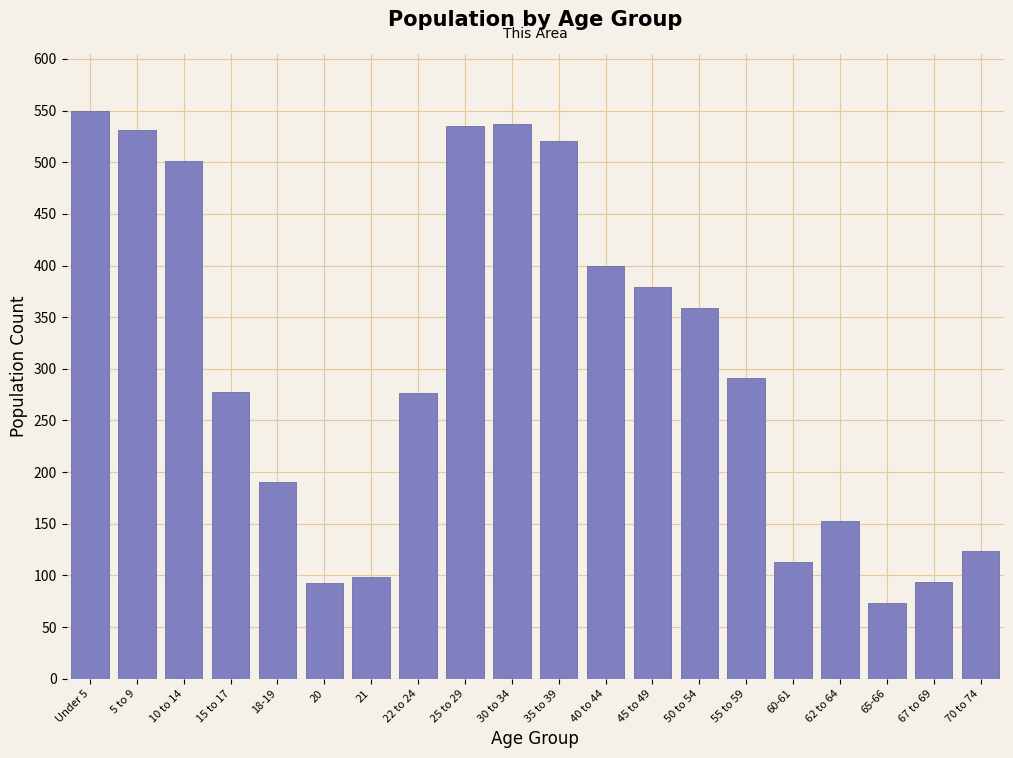

What is the label of the 17th bar from the left?

62 to 64